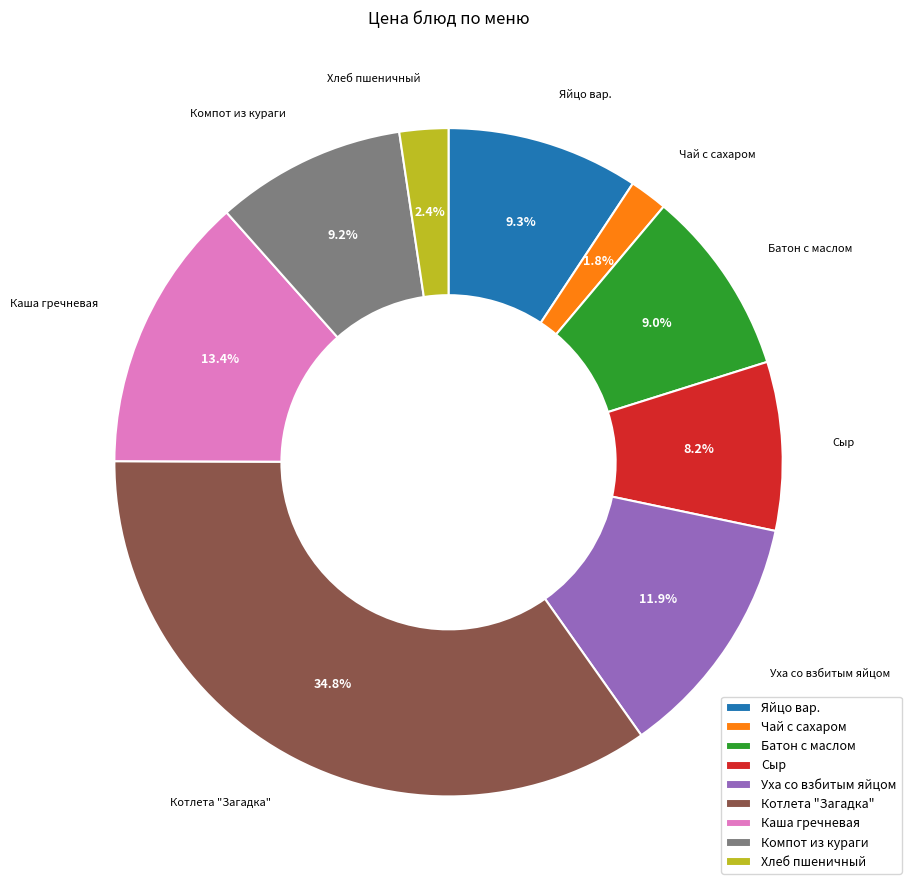

What is the total percentage of Компот из кураги and Батон с маслом?

18.2%